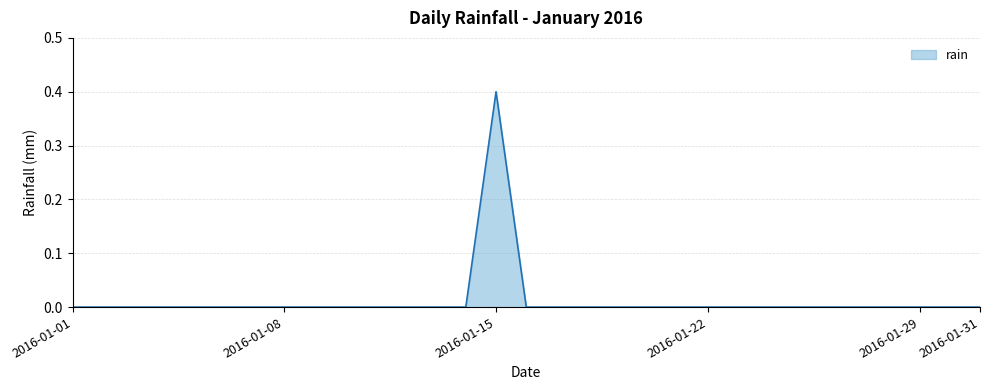

What is the greatest value displayed?

0.4